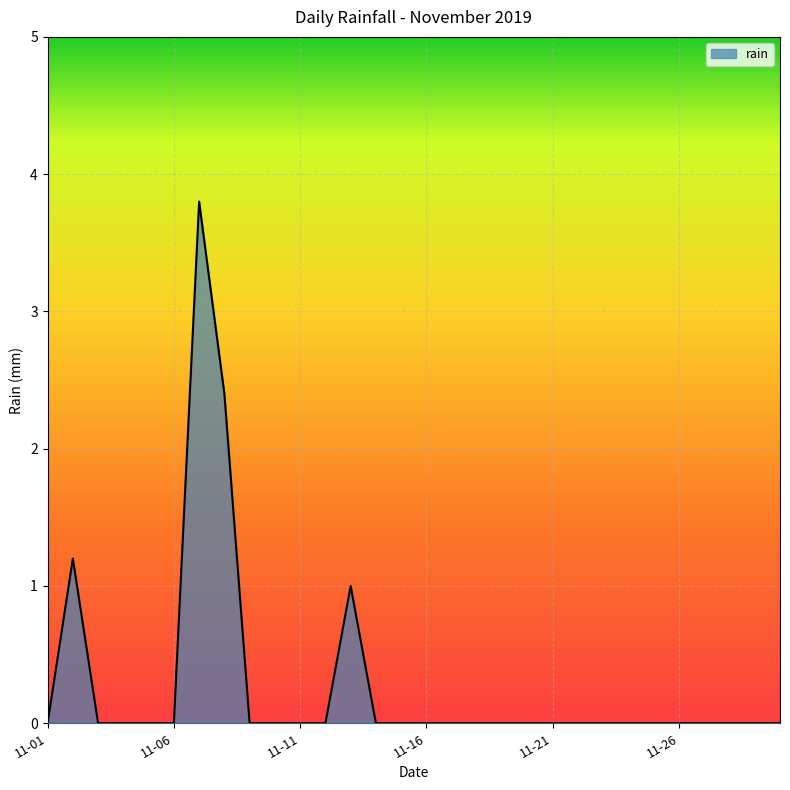

What is the difference between the maximum and minimum values?

3.8